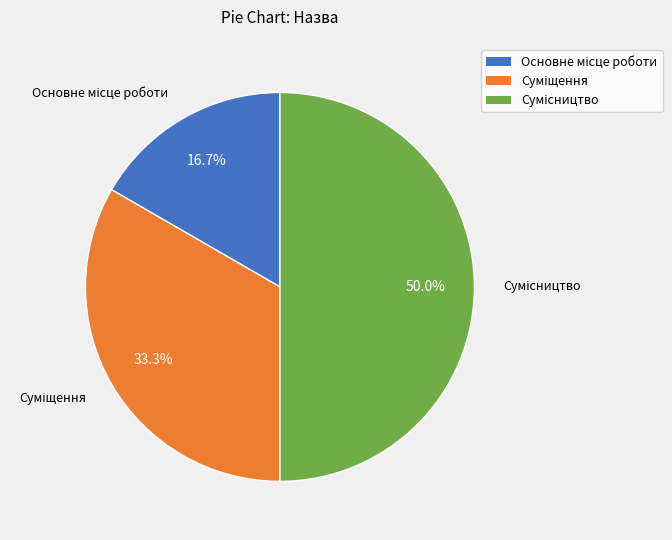

How many slices are in this pie chart?

3